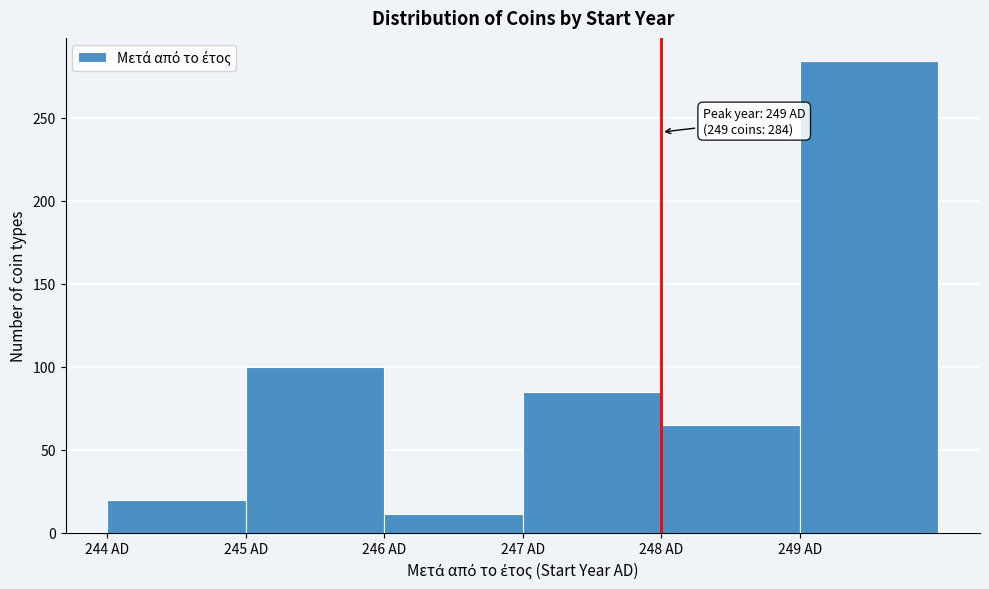

Which range on the x-axis has the tallest bar?

249 to 250